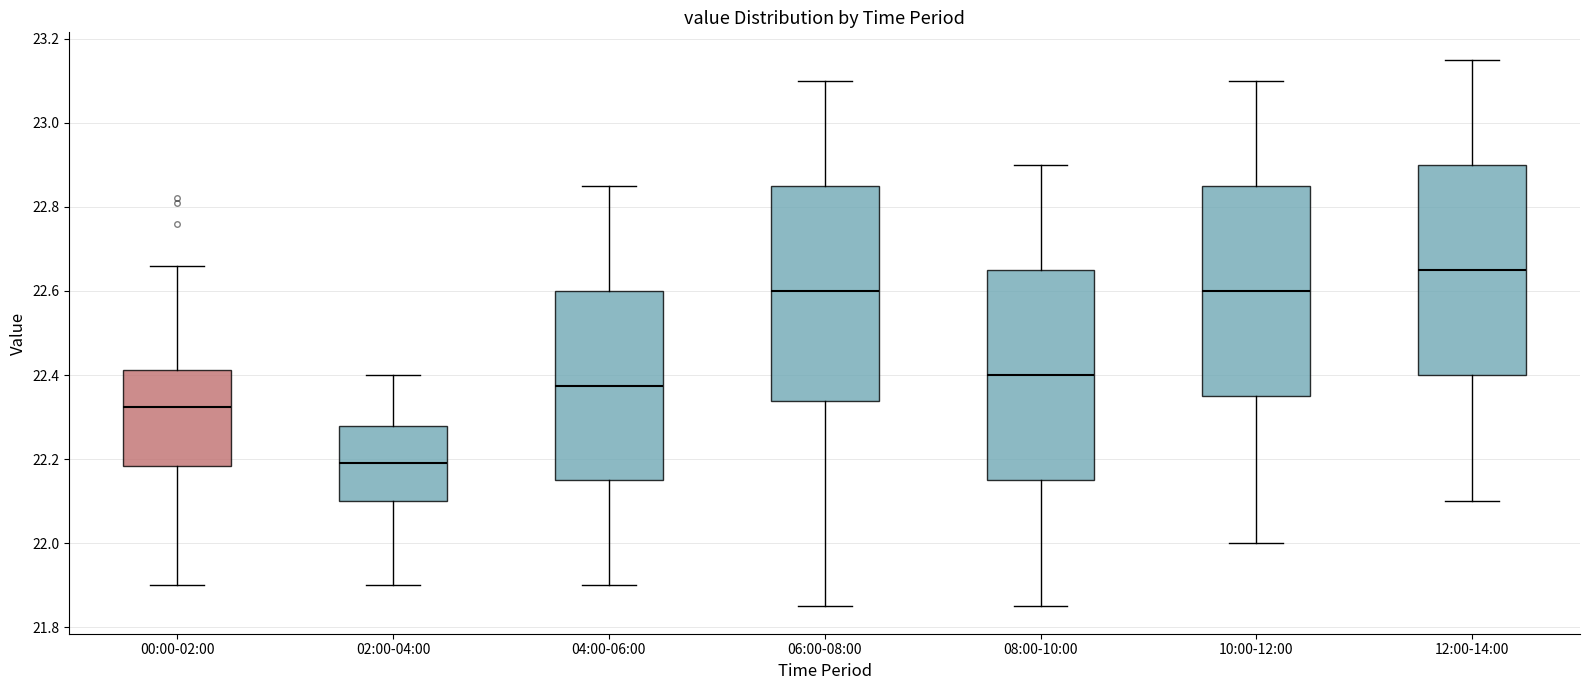

Reading left to right, transcribe this box plot: for each box, give where its median line is, the range the box spans, and where its two whiskers end, as read against the y-axis. The values are not printed on the chart, so give them approximately, as read against the axis.

00:00-02:00: median 22.32, box 22.18 to 22.42, whiskers 21.90 to 22.66
02:00-04:00: median 22.20, box 22.10 to 22.28, whiskers 21.90 to 22.40
04:00-06:00: median 22.38, box 22.16 to 22.60, whiskers 21.90 to 22.86
06:00-08:00: median 22.60, box 22.34 to 22.86, whiskers 21.86 to 23.10
08:00-10:00: median 22.40, box 22.16 to 22.66, whiskers 21.86 to 22.90
10:00-12:00: median 22.60, box 22.36 to 22.86, whiskers 22.00 to 23.10
12:00-14:00: median 22.66, box 22.40 to 22.90, whiskers 22.10 to 23.16